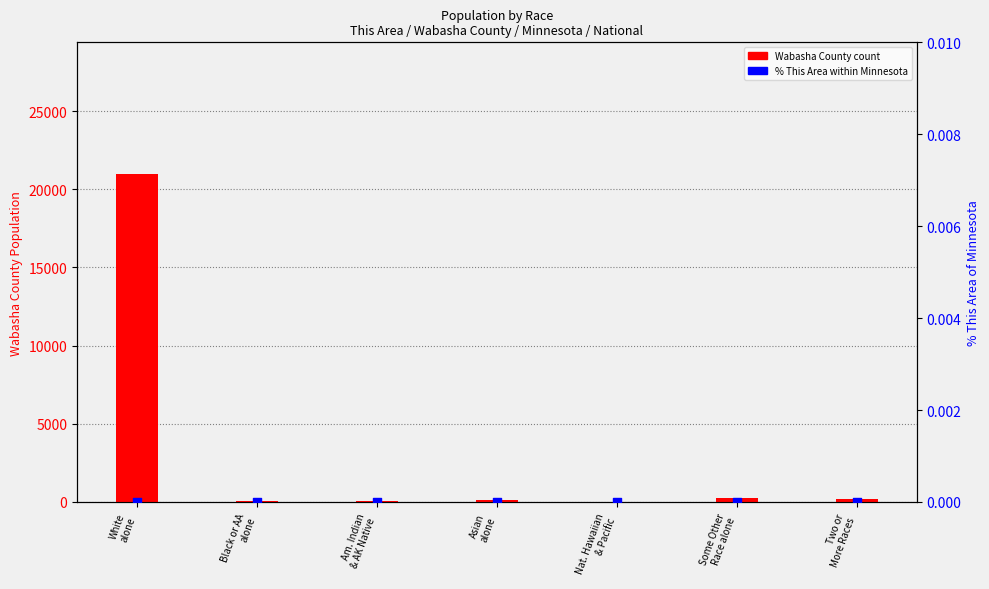

Which series contains the highest Y value?

Wabasha County